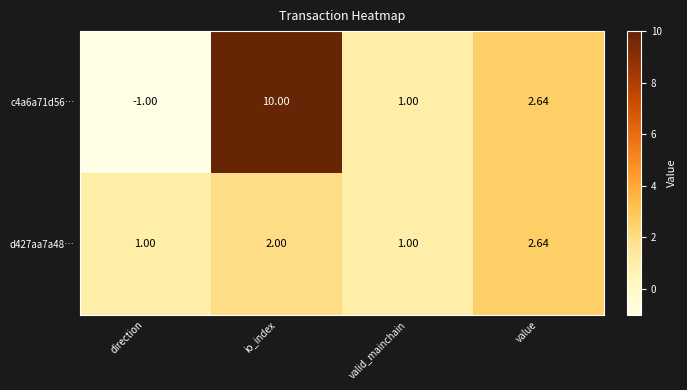

Is the value of c4a6a71d56… at direction greater than the value of d427aa7a48… at direction?

No